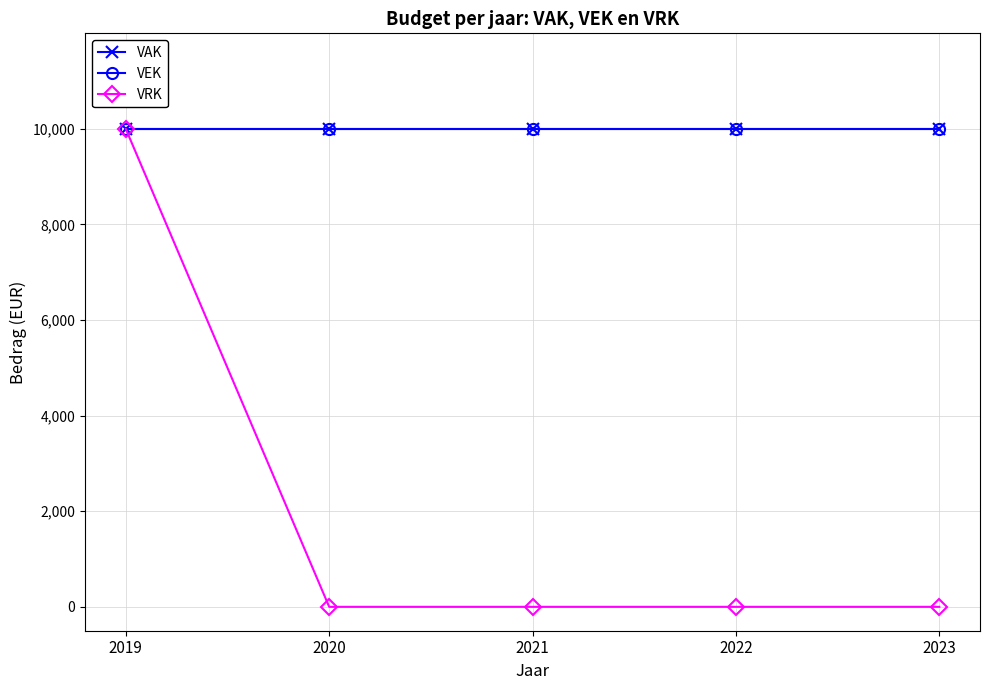

At which label does VEK reach its peak?

2019